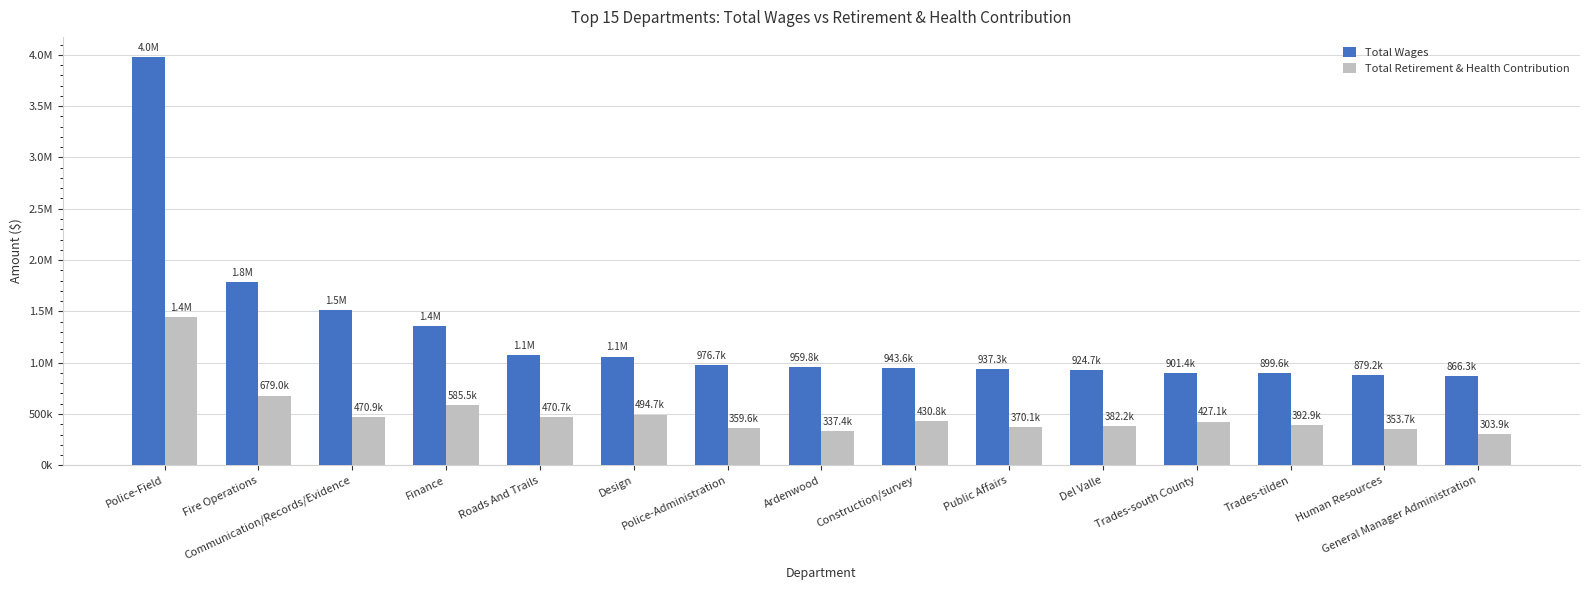

Are the bars horizontal?

No